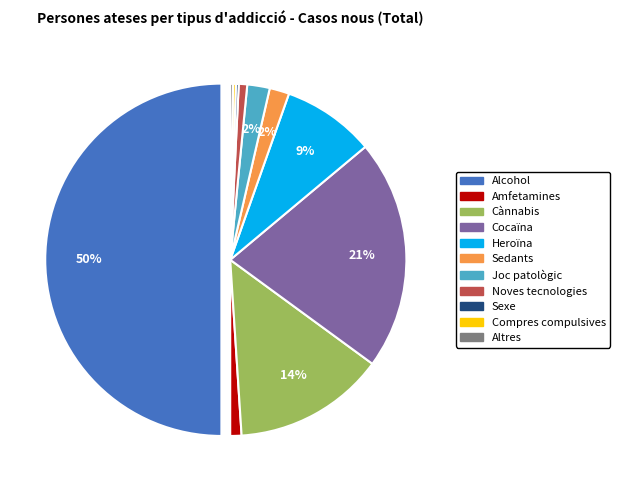

Which has a higher value, Altres or Compres compulsives?

Altres